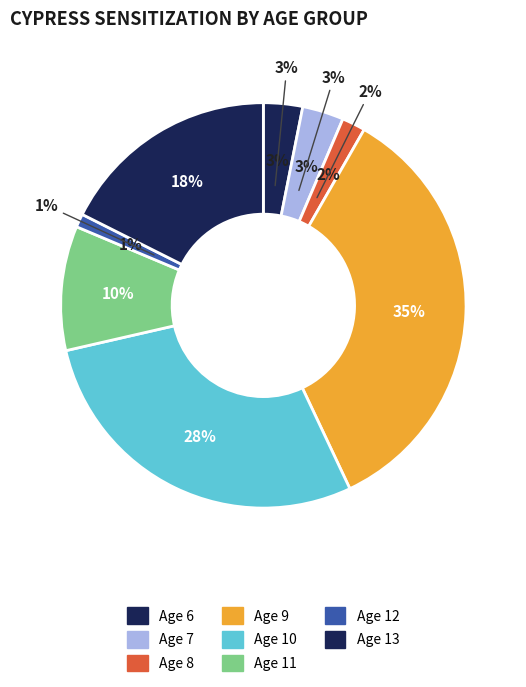

Is 9 the majority of the pie?

No